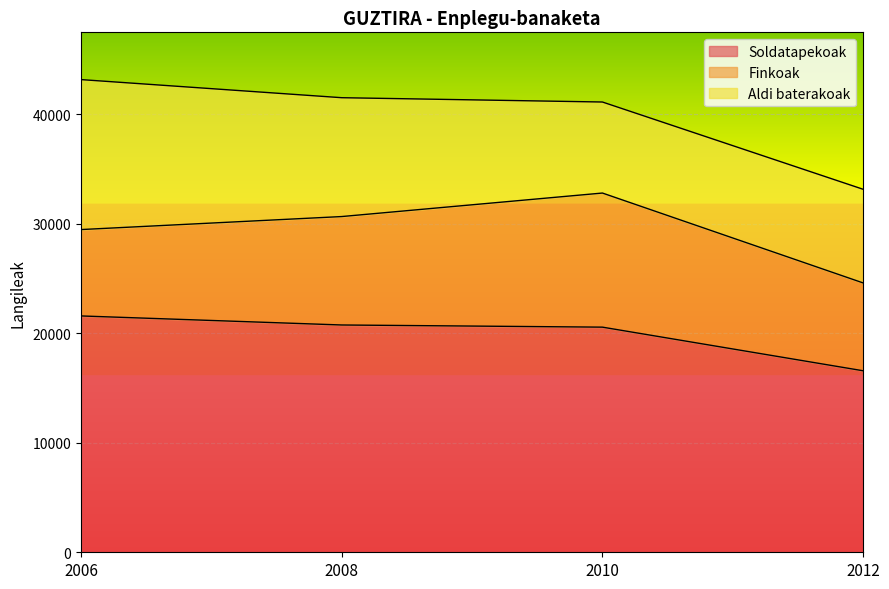

True or false: Aldi baterakoak and Soldatapekoak cross at least once.

False